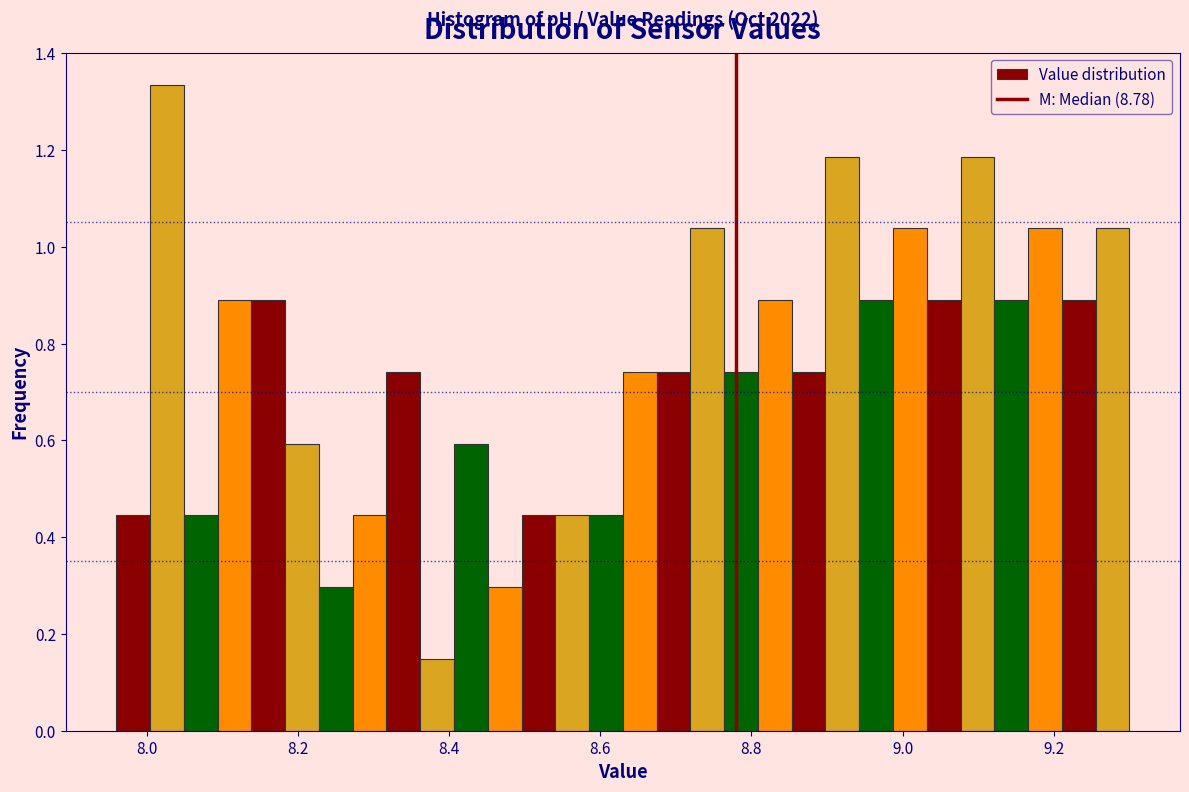

Read against the x-axis, roughly where is the centre of the tallest bar?

8.02